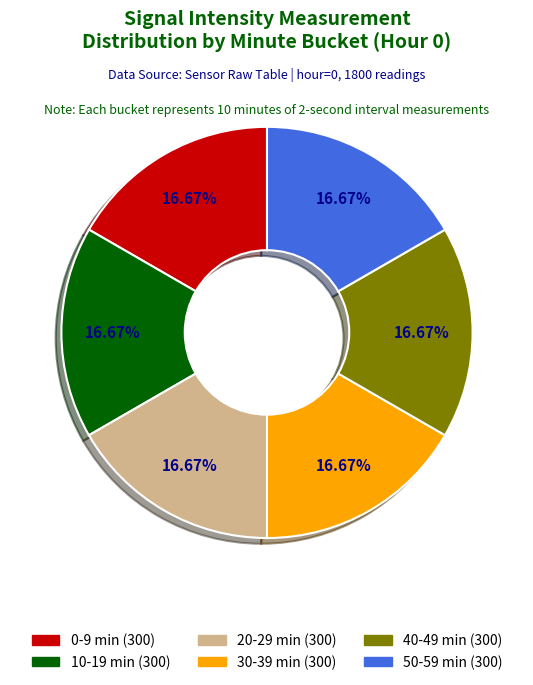

Is there a majority slice in this chart?

No